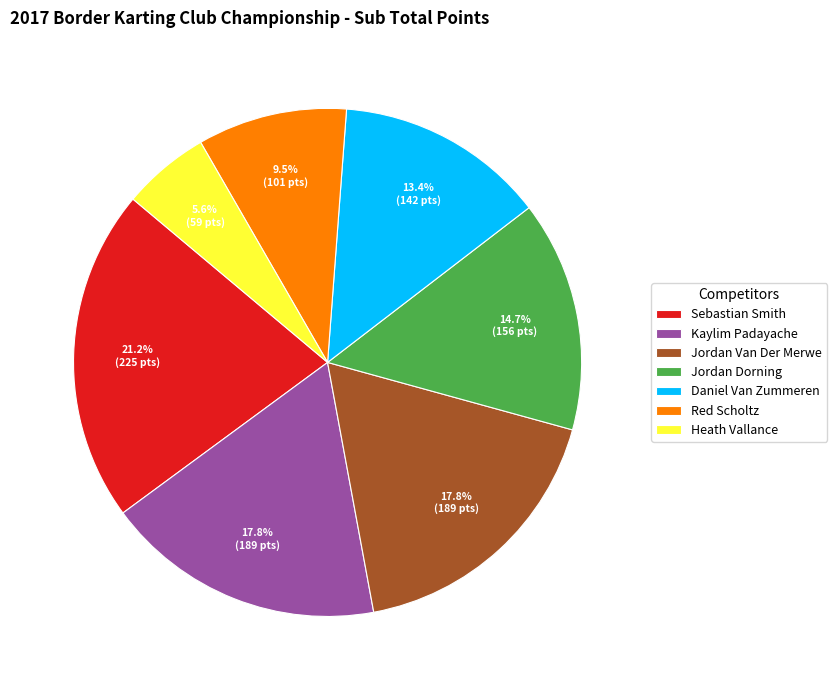

What percentage do Red Scholtz and Heath Vallance together represent?

15.1%